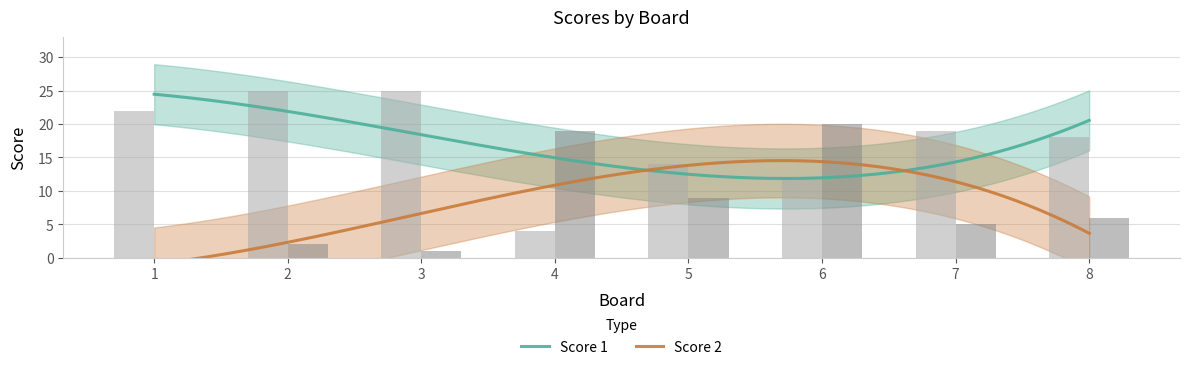

How many bars are there in each group?

2